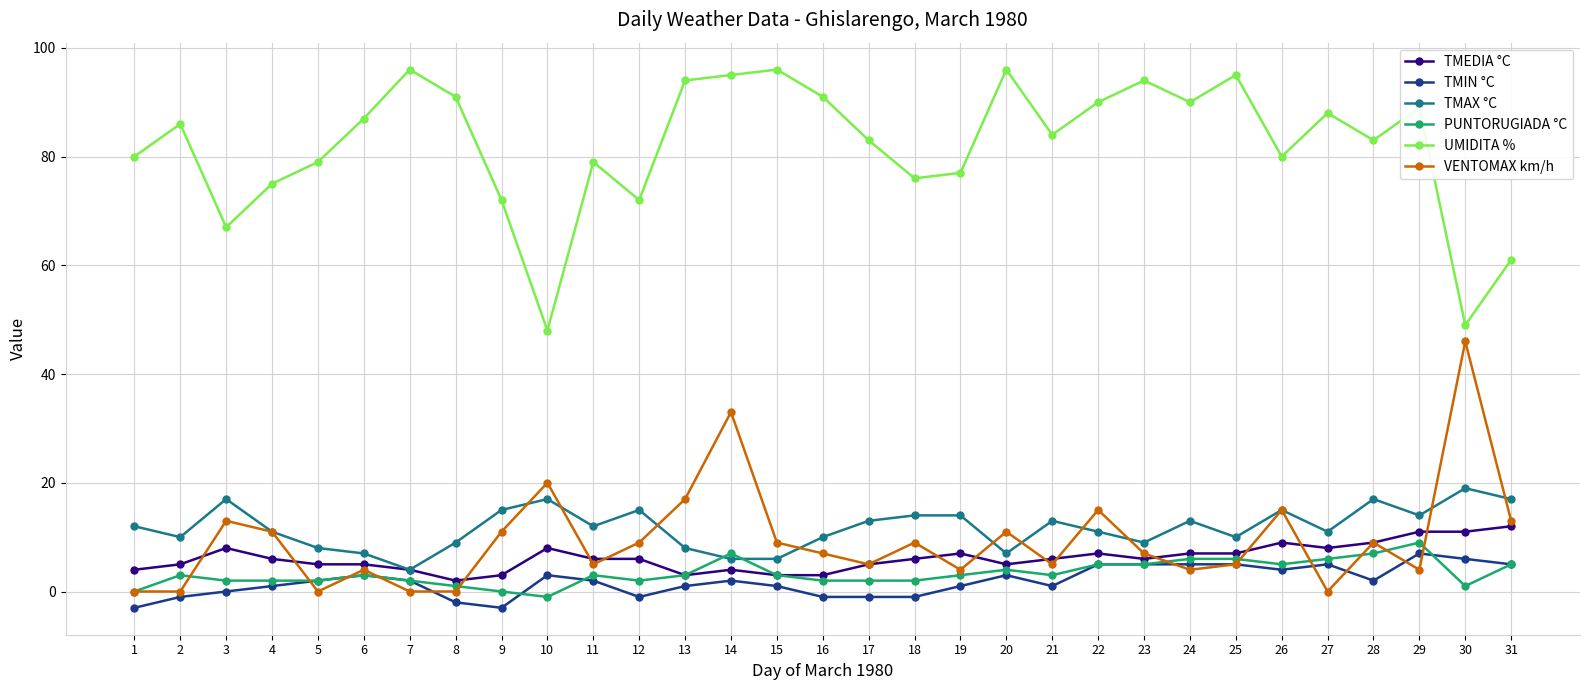

What is the highest value of the UMIDITA % series?

96